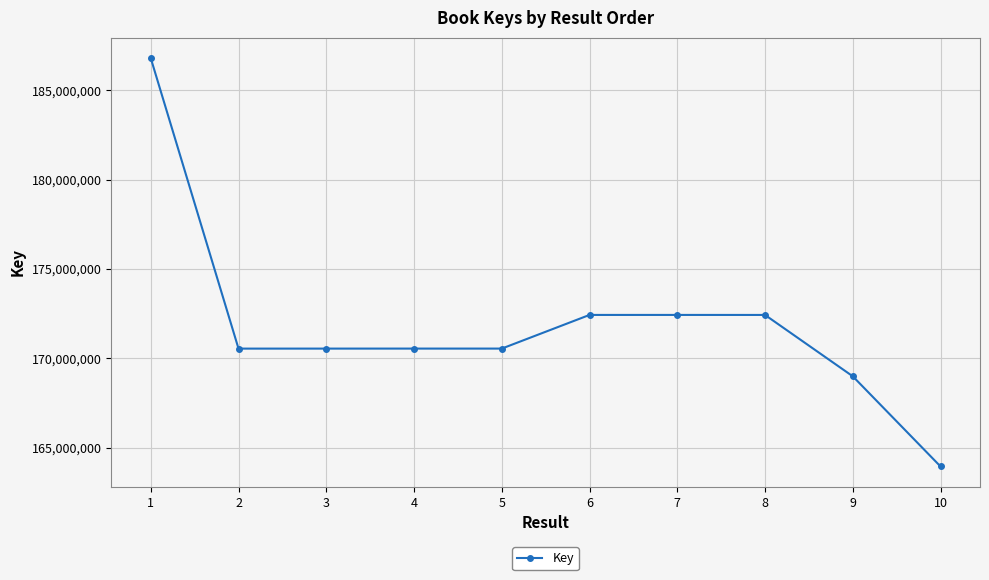

What is the difference between the second highest and minimum values?

8478811